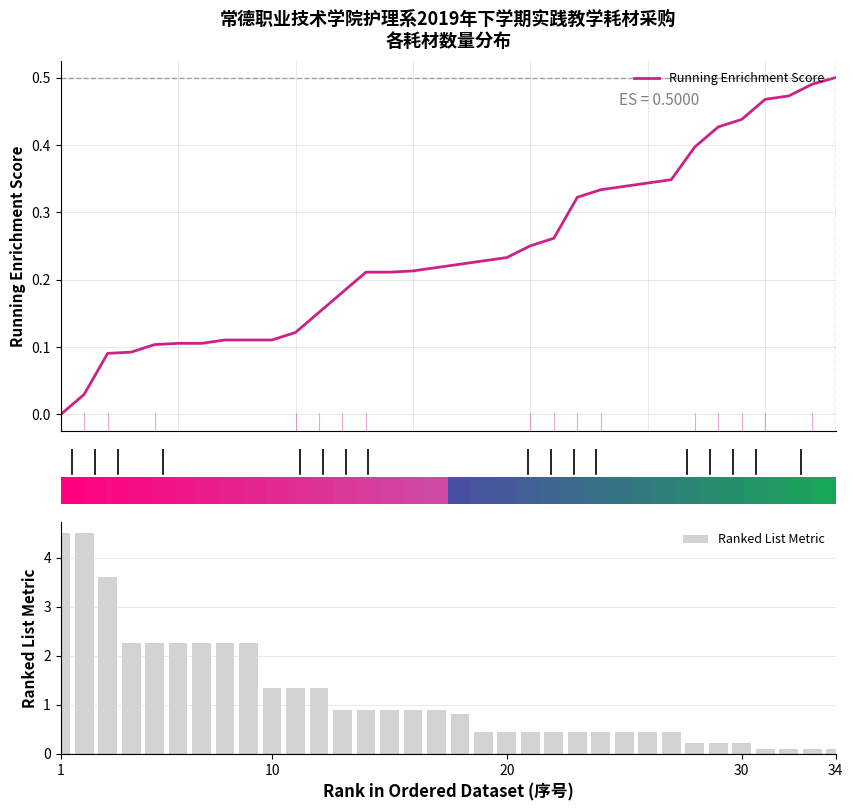

List the series in order of their overall mean, lowest first.

Running Enrichment Score, Ranked List Metric